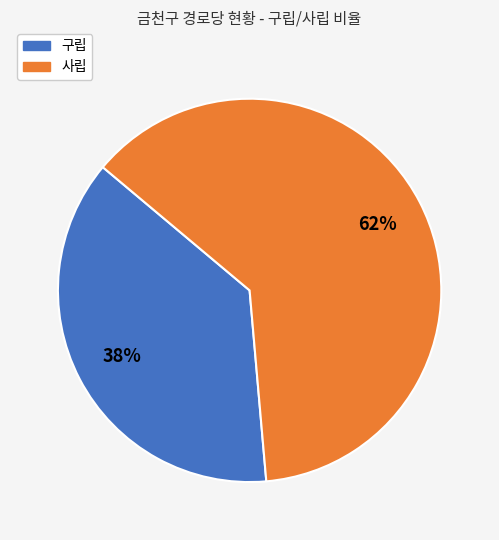

Is 사립 the majority of the pie?

Yes